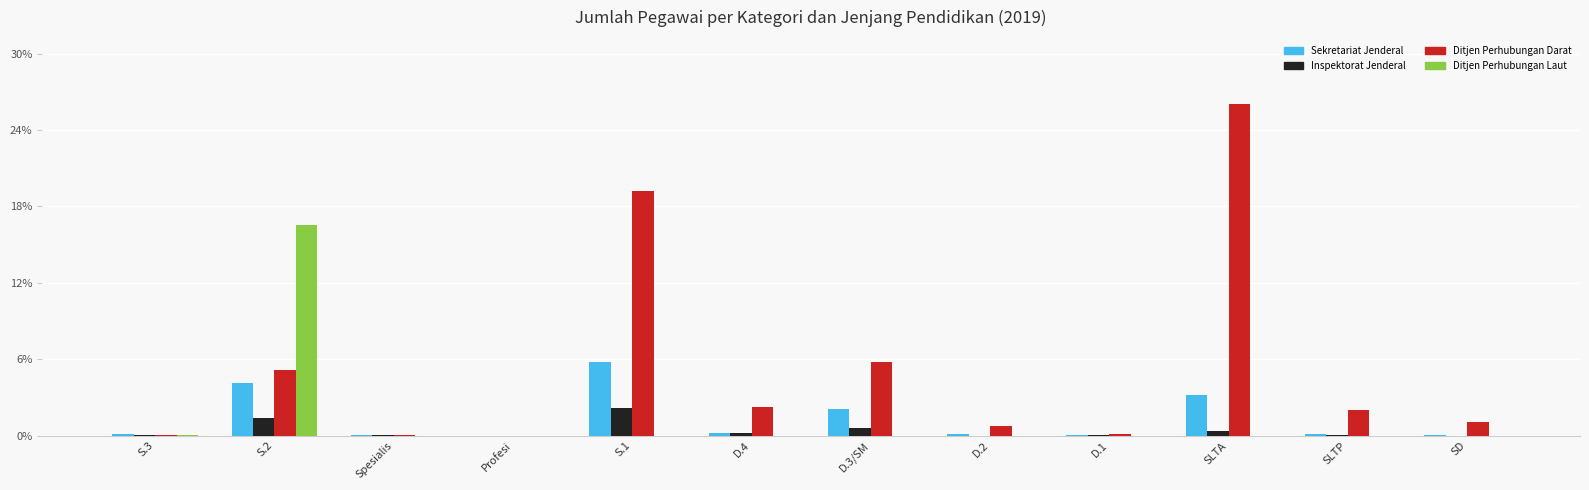

What is the maximum value shown in the chart?

26.1